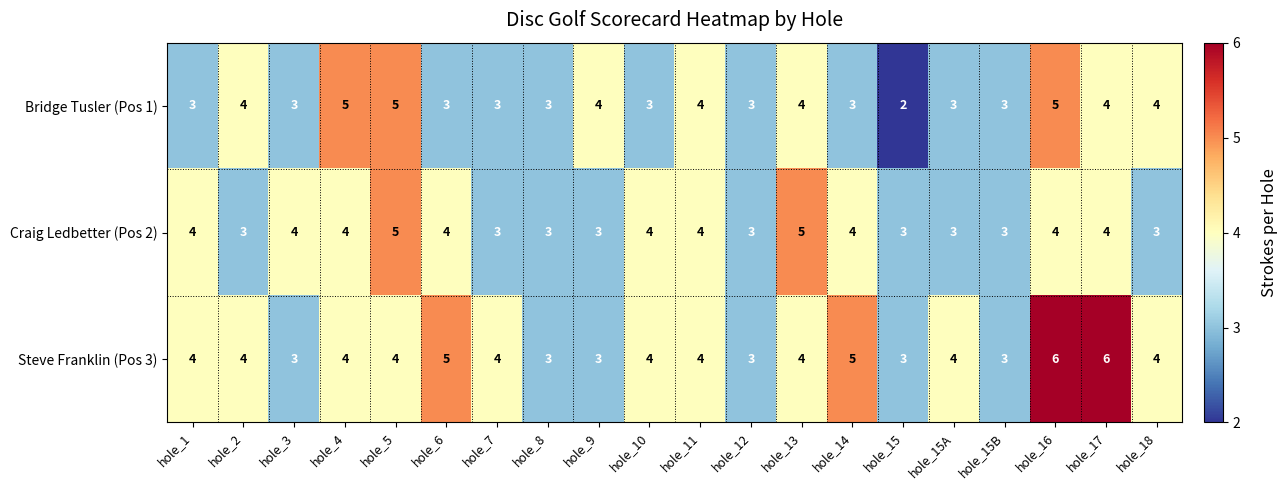

At hole_6, list the series in order from smallest to largest.

Bridge Tusler (Pos 1), Craig Ledbetter (Pos 2), Steve Franklin (Pos 3)